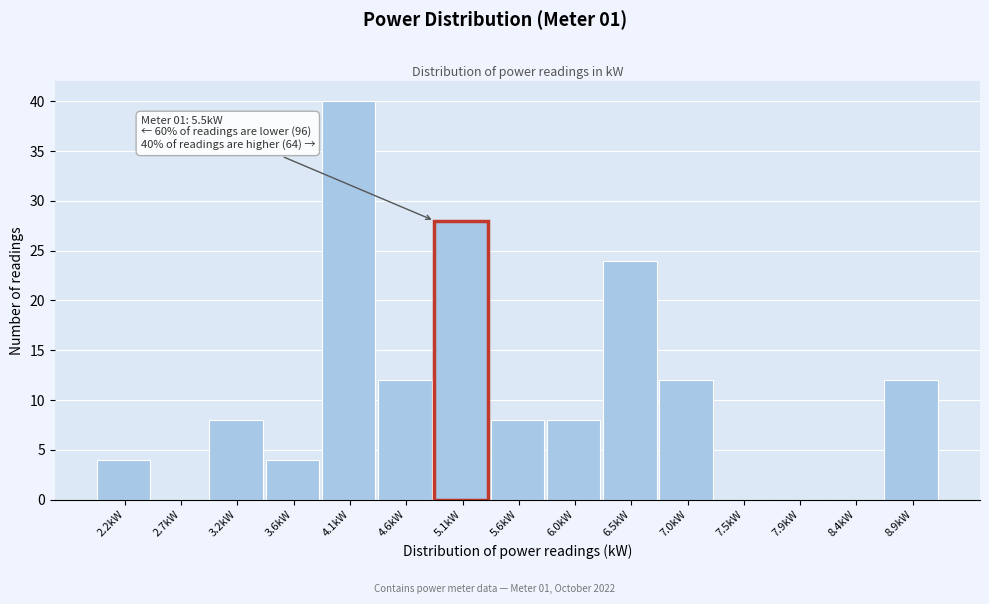

Reading left to right, transcribe all the data shown in this chart.

2.2kW=4	2.7kW=0	3.2kW=8	3.6kW=4	4.1kW=40	4.6kW=12	5.1kW=28	5.6kW=8	6.0kW=8	6.5kW=24	7.0kW=12	7.5kW=0	7.9kW=0	8.4kW=0	8.9kW=12